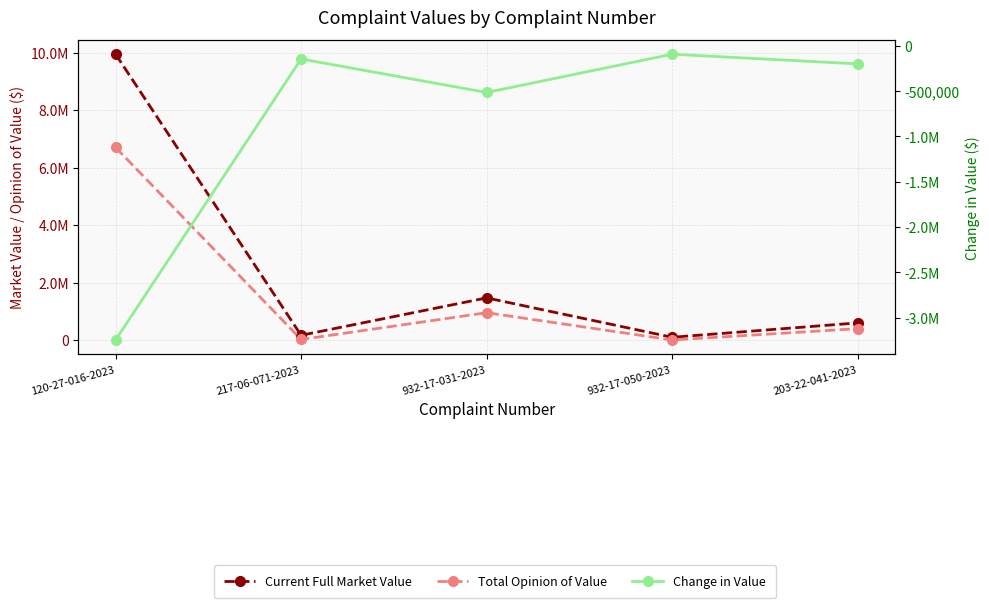

What is the value of the Change in Value point at the 5th from the left?

-200000.0